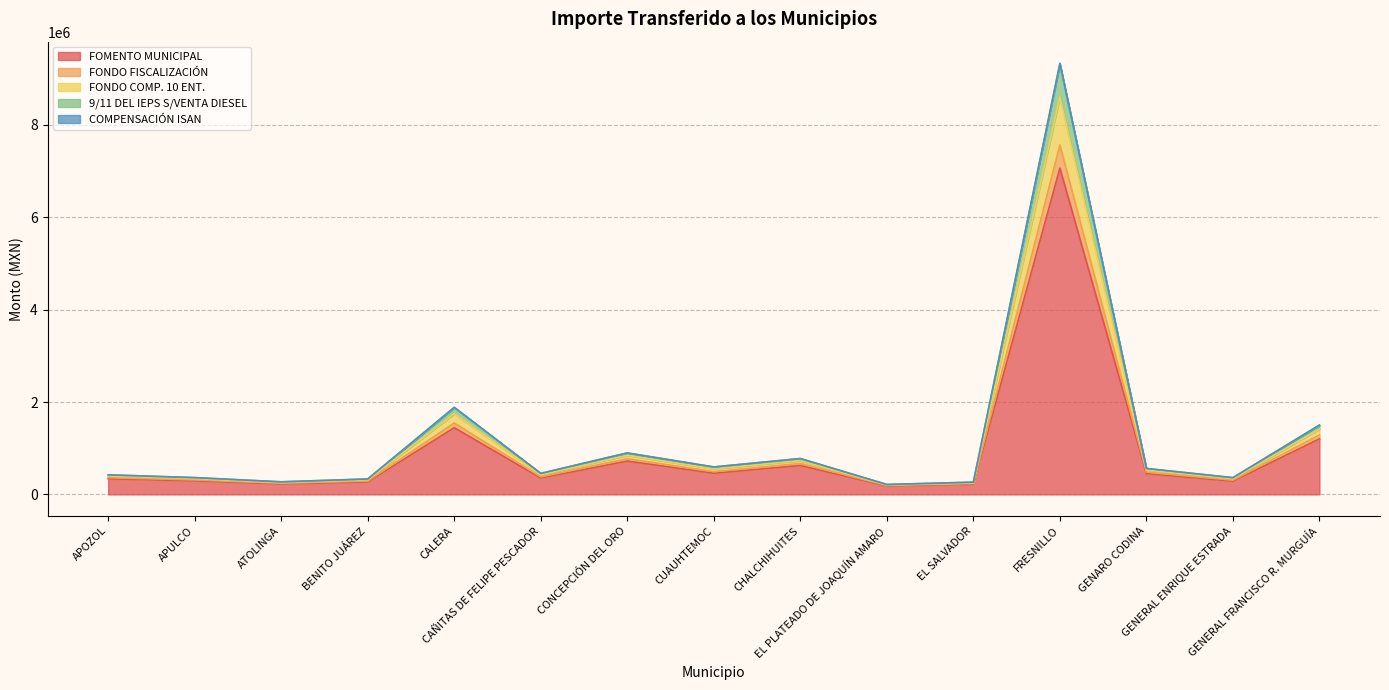

Which label corresponds to the smallest value in the chart?

EL PLATEADO DE JOAQUÍN AMARO